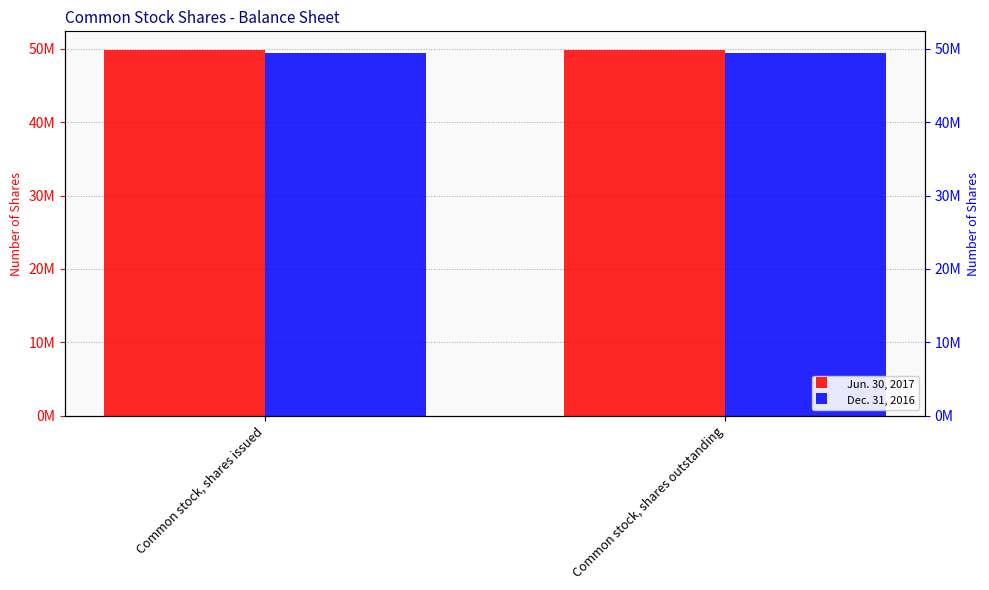

Where is Dec. 31, 2016 nearest to the value 49378000?

Common stock, shares issued